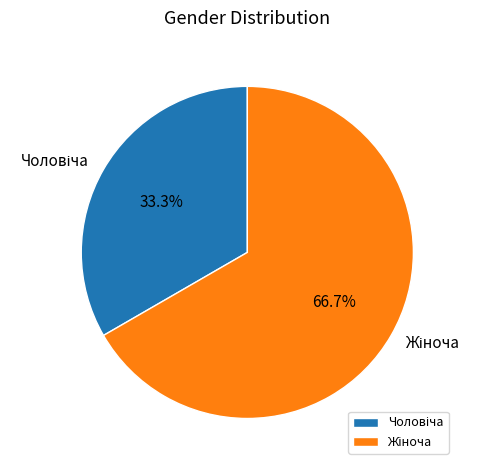

True or false: Чоловіча accounts for 33% of the total.

True